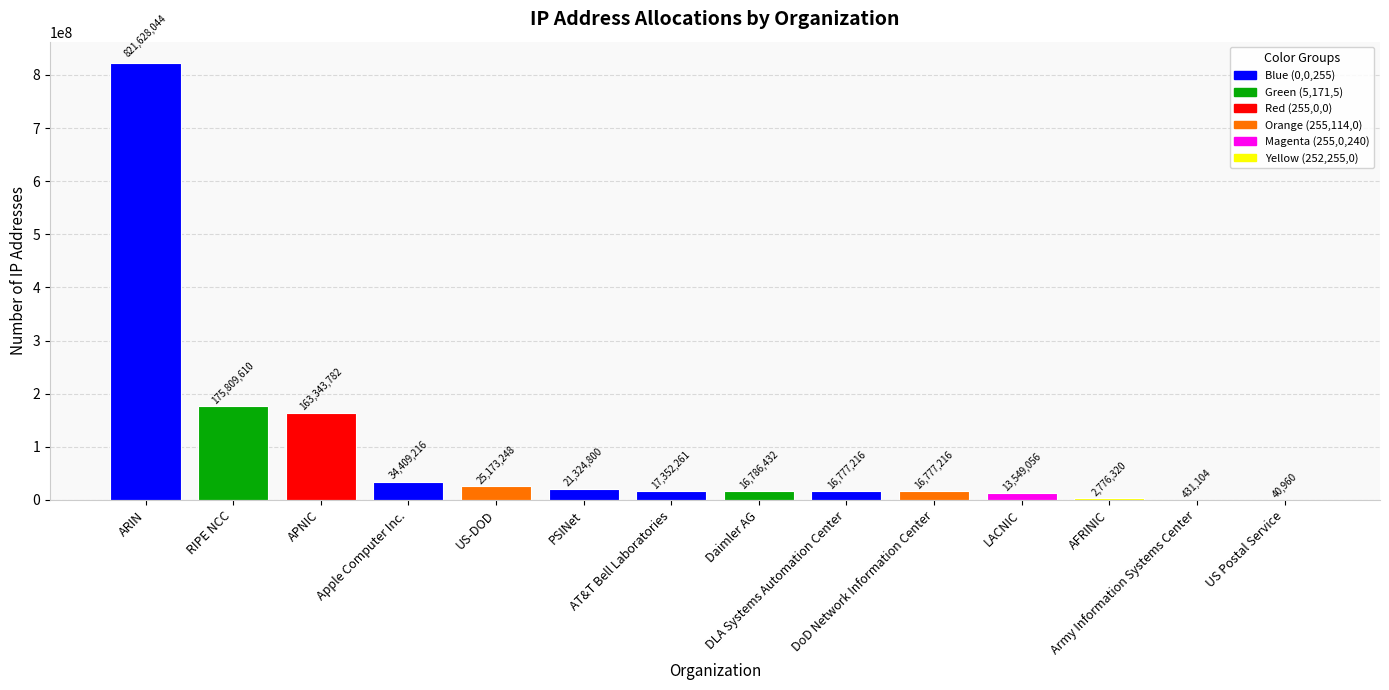

Reading left to right, transcribe all the data shown in this chart.

ARIN=821628044	RIPE NCC=175809610	APNIC=163343782	Apple Computer Inc.=34409216	US-DOD=25173248	PSINet=21324800	AT&T Bell Laboratories=17352261	Daimler AG=16786432	DLA Systems Automation Center=16777216	DoD Network Information Center=16777216	LACNIC=13549056	AFRINIC=2776320	Army Information Systems Center=431104	US Postal Service=40960